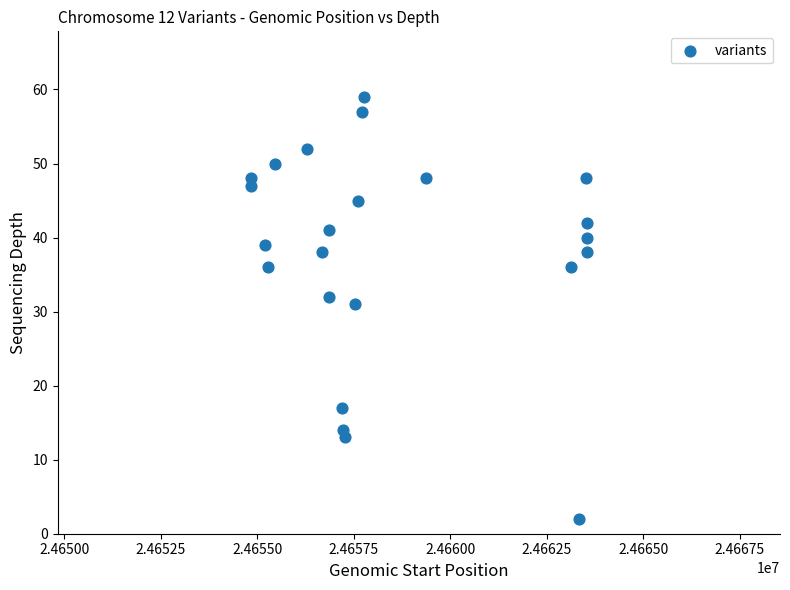

What Y value in the scatter plot is closest to 30?

31